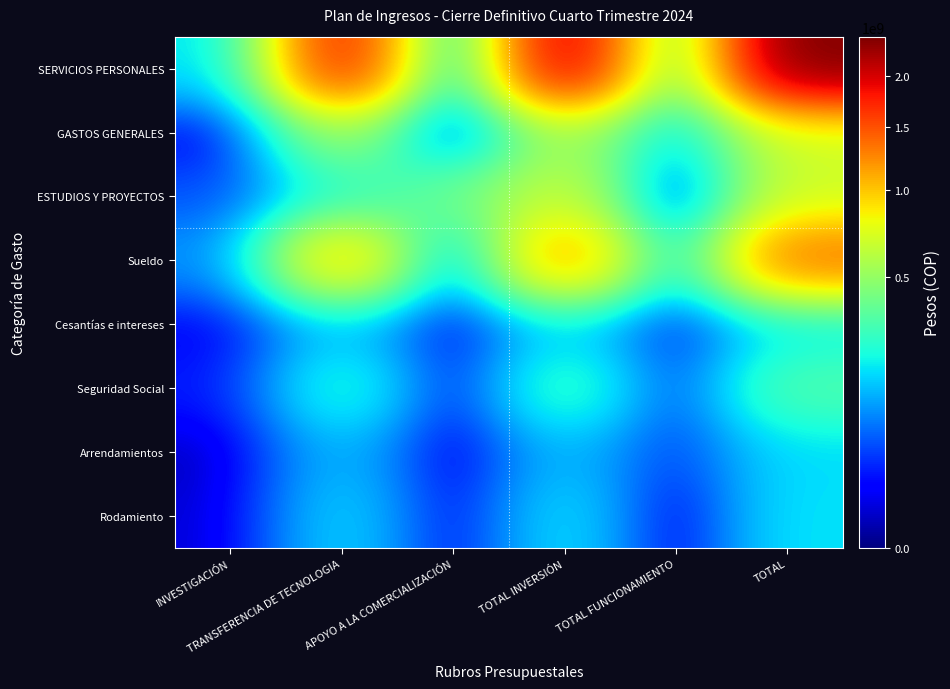

Reading left to right, transcribe all the data shown in this chart.

SERVICIOS PERSONALES: INVESTIGACIÓN=163614041	TRANSFERENCIA DE TECNOLOGIA=1812129768	APOYO A LA COMERCIALIZACIÓN=121451549	TOTAL INVERSIÓN=2097195358	TOTAL FUNCIONAMIENTO=339436323	TOTAL=2436631681
GASTOS GENERALES: INVESTIGACIÓN=4153003	TRANSFERENCIA DE TECNOLOGIA=527390086	APOYO A LA COMERCIALIZACIÓN=11258181	TOTAL INVERSIÓN=542801270	TOTAL FUNCIONAMIENTO=141471829	TOTAL=684273099
ESTUDIOS Y PROYECTOS: INVESTIGACIÓN=46377537	TRANSFERENCIA DE TECNOLOGIA=221621178	APOYO A LA COMERCIALIZACIÓN=406291176	TOTAL INVERSIÓN=674289891	TOTAL FUNCIONAMIENTO=0	TOTAL=674289891
Sueldo: INVESTIGACIÓN=87780783	TRANSFERENCIA DE TECNOLOGIA=1046612956	APOYO A LA COMERCIALIZACIÓN=70470019	TOTAL INVERSIÓN=1204863758	TOTAL FUNCIONAMIENTO=169781290	TOTAL=1374645048
Cesantías e intereses: INVESTIGACIÓN=9511757	TRANSFERENCIA DE TECNOLOGIA=126980727	APOYO A LA COMERCIALIZACIÓN=8522077	TOTAL INVERSIÓN=145014561	TOTAL FUNCIONAMIENTO=20249299	TOTAL=165263860
Seguridad Social: INVESTIGACIÓN=20138886	TRANSFERENCIA DE TECNOLOGIA=250851685	APOYO A LA COMERCIALIZACIÓN=17484650	TOTAL INVERSIÓN=288475221	TOTAL FUNCIONAMIENTO=41005370	TOTAL=329480591
Arrendamientos: INVESTIGACIÓN=0	TRANSFERENCIA DE TECNOLOGIA=129715474	APOYO A LA COMERCIALIZACIÓN=0	TOTAL INVERSIÓN=129715474	TOTAL FUNCIONAMIENTO=35310000	TOTAL=165025474
Rodamiento: INVESTIGACIÓN=2518853	TRANSFERENCIA DE TECNOLOGIA=162244034	APOYO A LA COMERCIALIZACIÓN=10425981	TOTAL INVERSIÓN=175188868	TOTAL FUNCIONAMIENTO=1645380	TOTAL=176834248